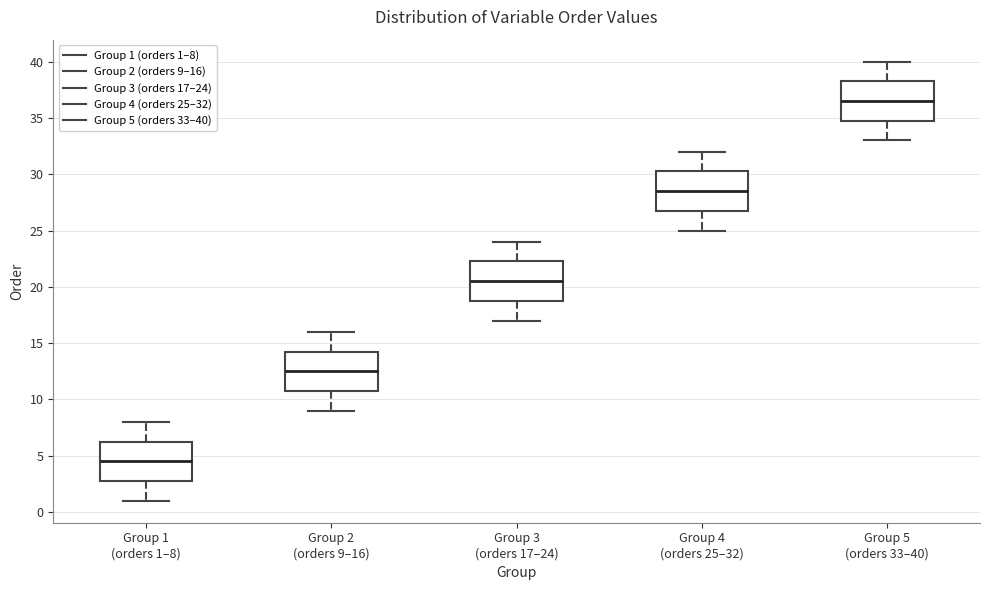

Which box has the highest median line?

Group 5 (orders 33–40)